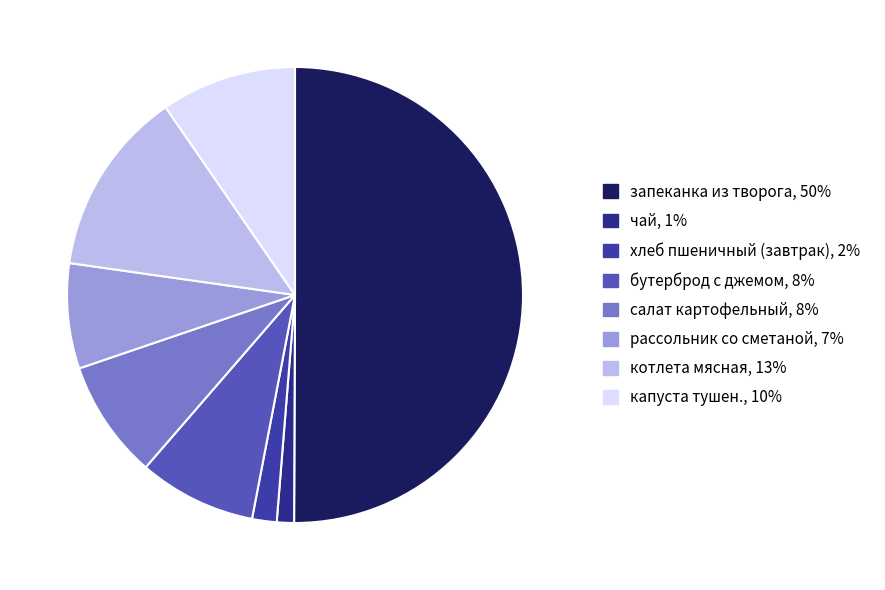

The запеканка из творога slice represents 43% of the pie. True or false?

False